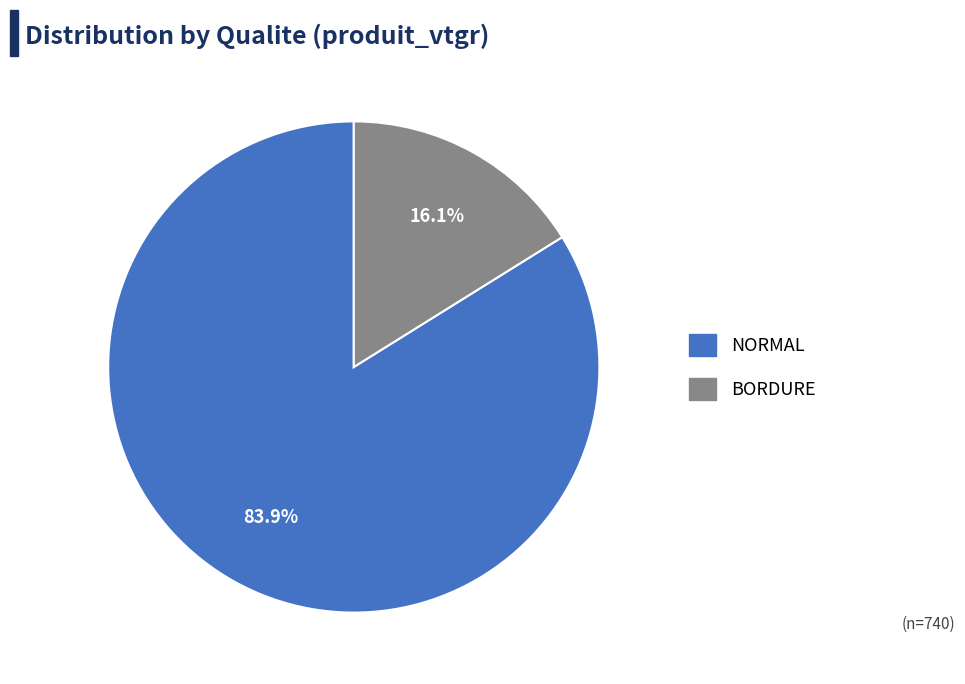

Is there a majority slice in this chart?

Yes